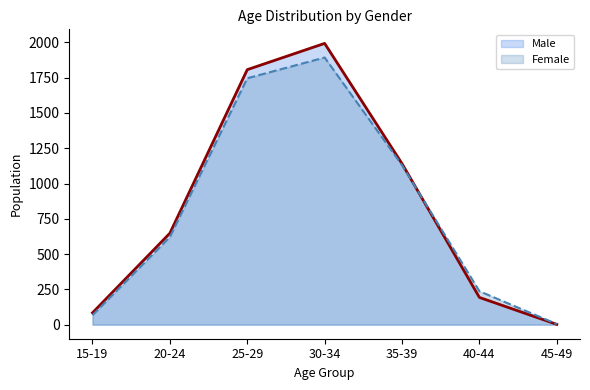

After their last crossing, which series has the higher values: Male or Female?

Female